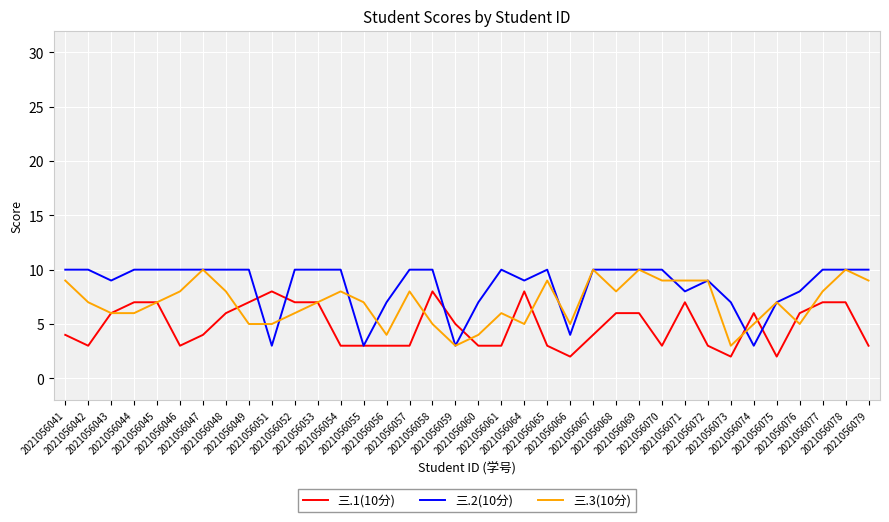

What are all the series names shown in the legend?

三.1(10分), 三.2(10分), 三.3(10分)